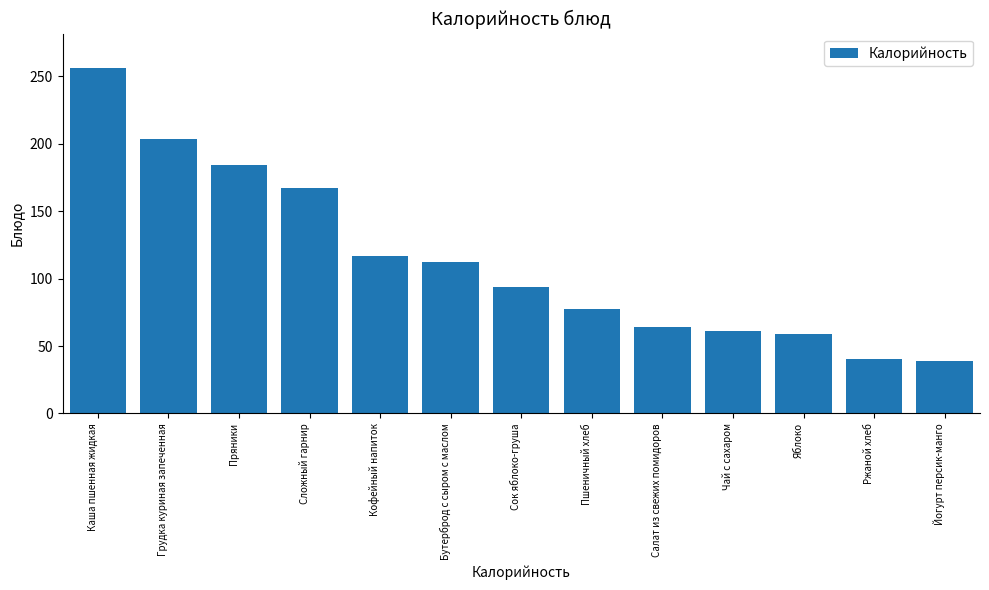

What is the average value?

113.5